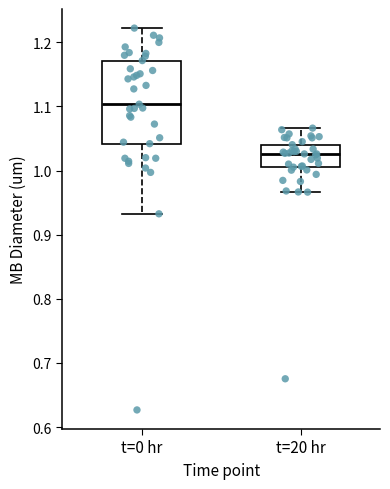

Reading left to right, transcribe this box plot: for each box, give where its median line is, the range the box spans, and where its two whiskers end, as read against the y-axis. The values are not printed on the chart, so give them approximately, as read against the axis.

t=0 hr: median 1.10, box 1.04 to 1.17, whiskers 0.93 to 1.22
t=20 hr: median 1.03, box 1.01 to 1.04, whiskers 0.97 to 1.07